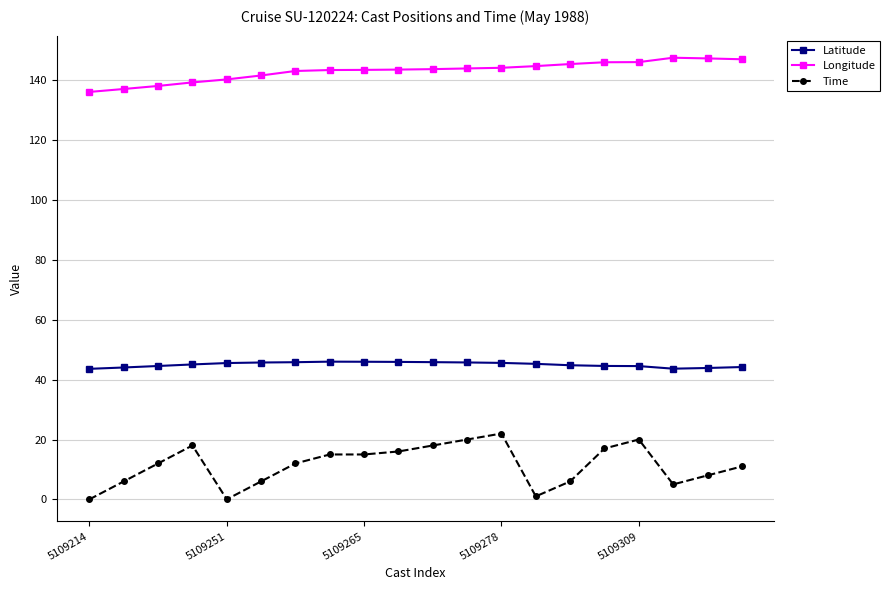

What is the value of the Latitude point at the 16th from the left?

44.6